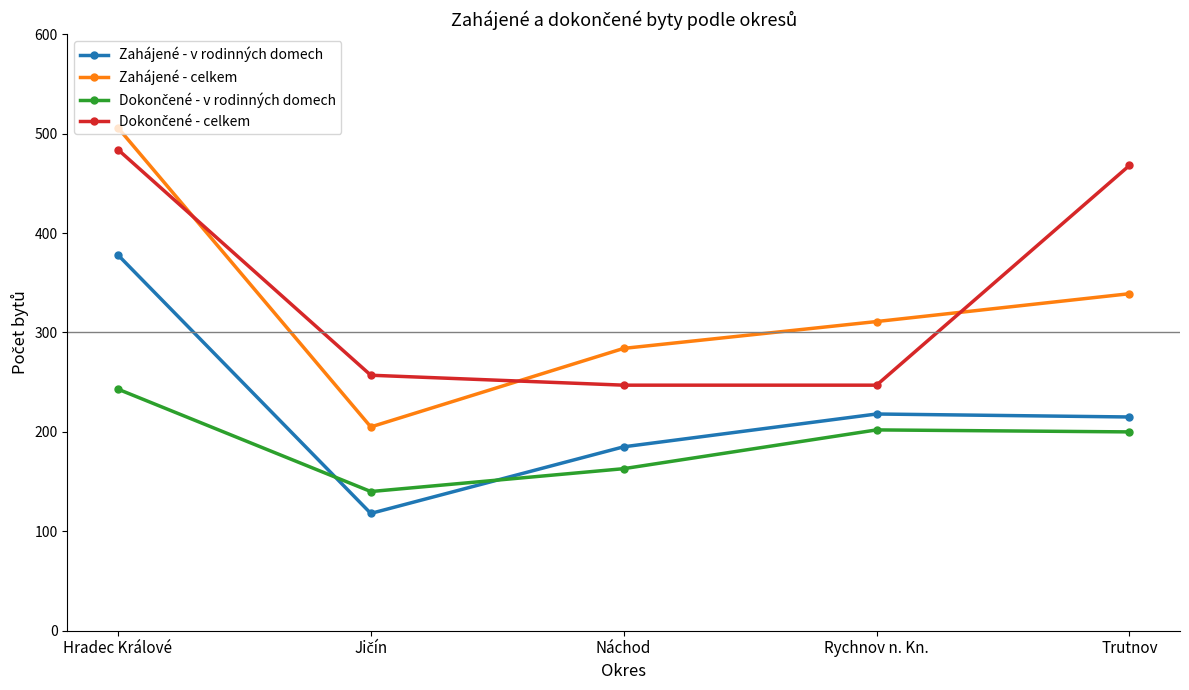

What is the difference between the second highest and minimum values in the Zahájené - v rodinných domech series?

100